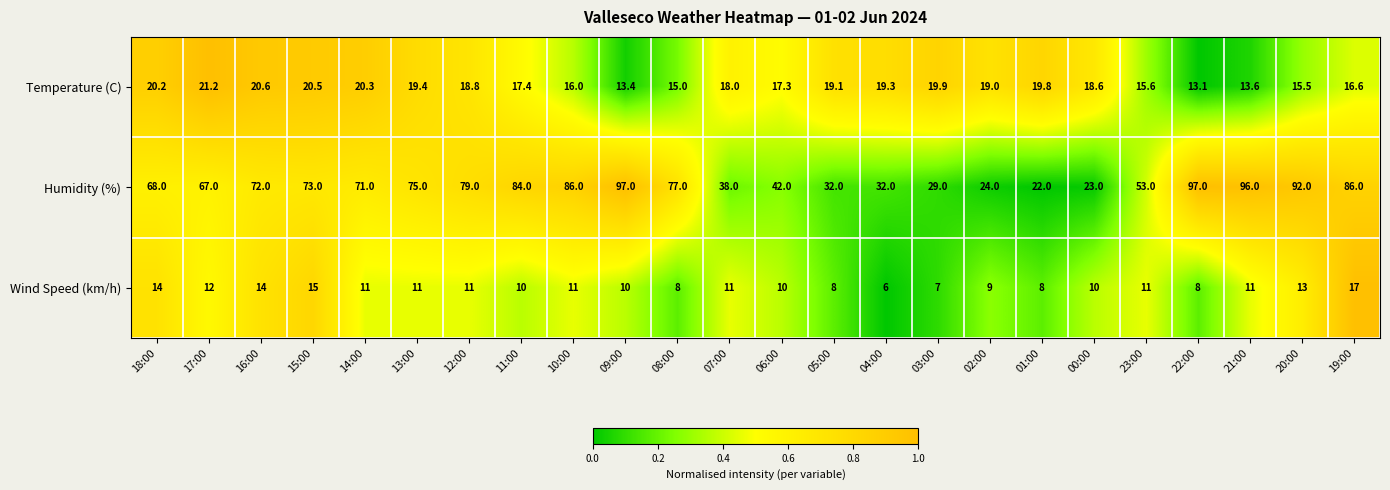

Read the Humidity (%) value at 23:00.

53.0